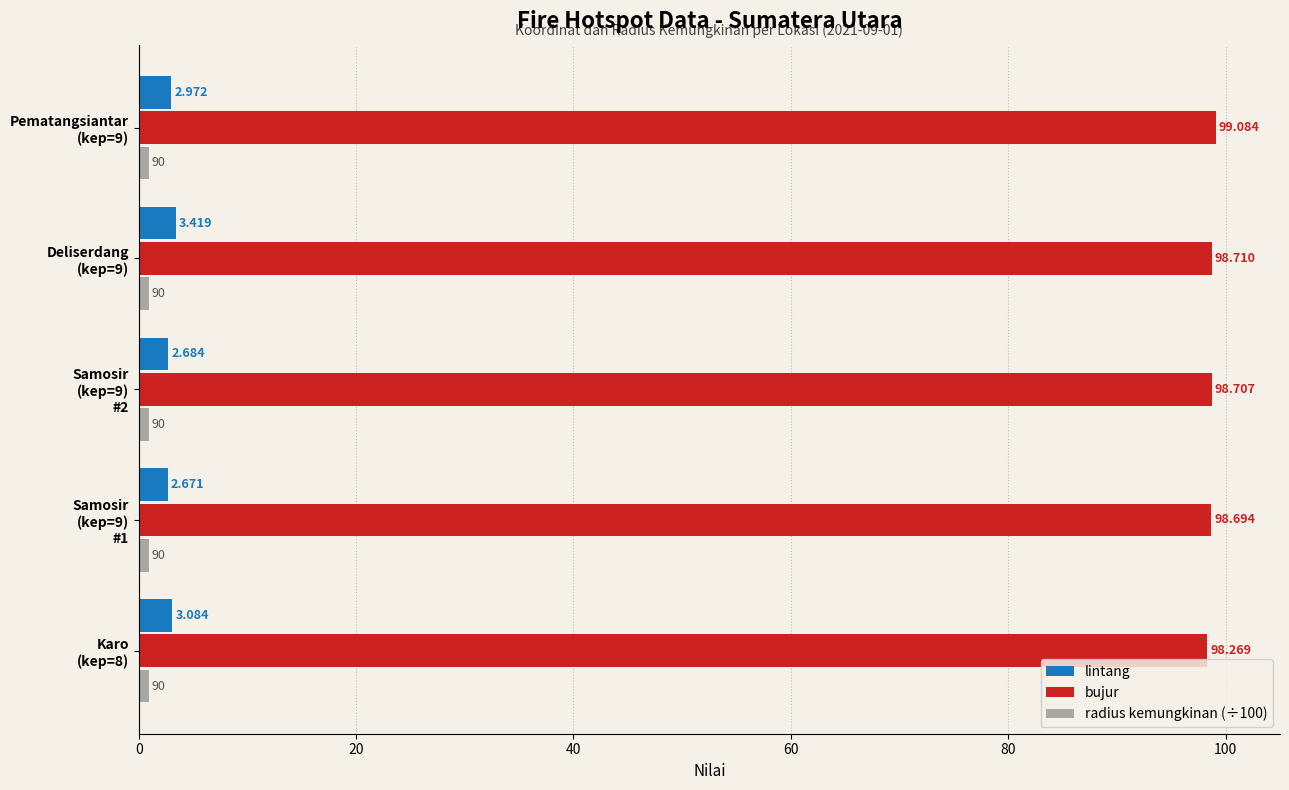

Which series has the widest spread of values?

bujur